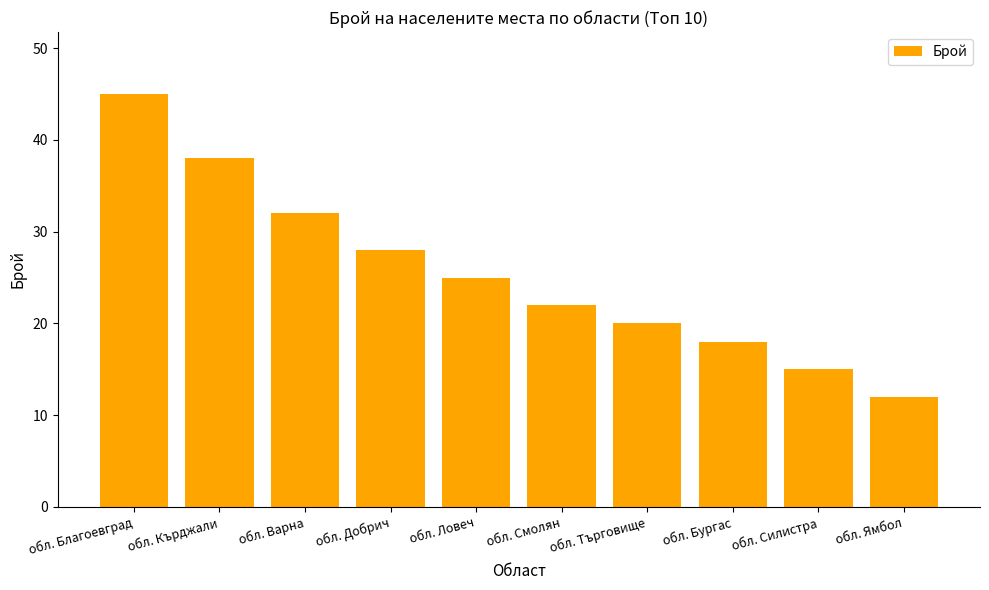

Rank the categories by value from lowest to highest.

обл. Ямбол, обл. Силистра, обл. Бургас, обл. Търговище, обл. Смолян, обл. Ловеч, обл. Добрич, обл. Варна, обл. Кърджали, обл. Благоевград